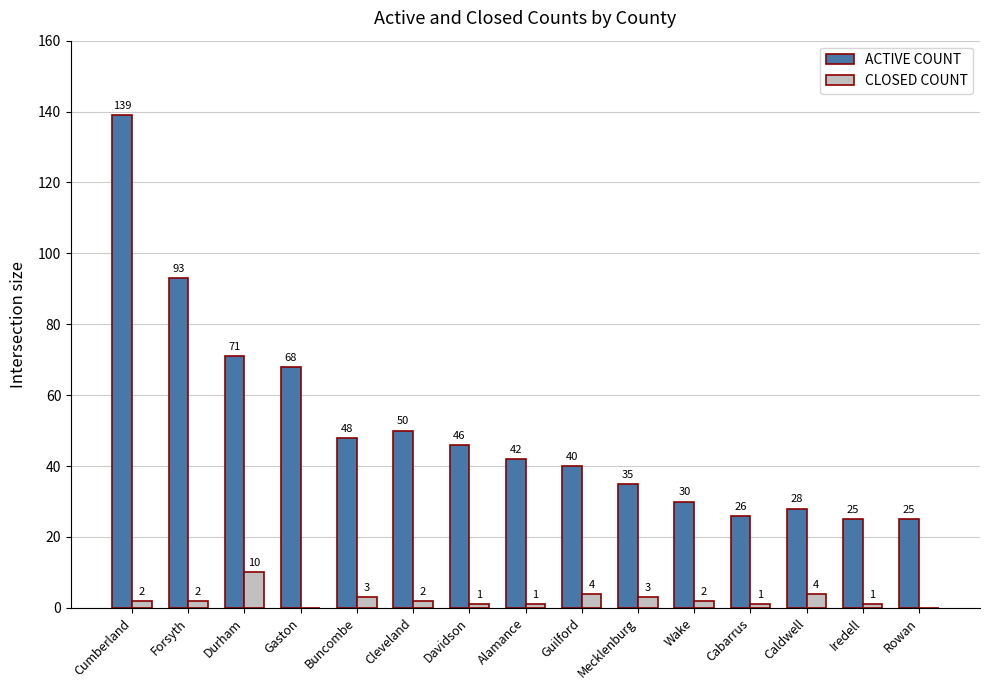

Between Durham and Cabarrus, which series saw the biggest shift?

ACTIVE COUNT